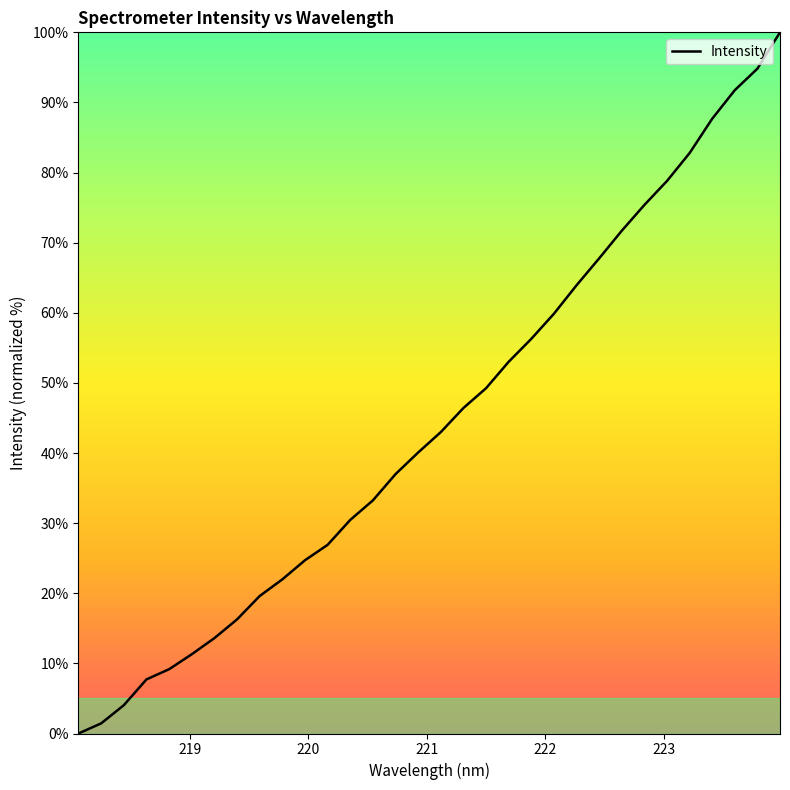

What is the average value?

44.4